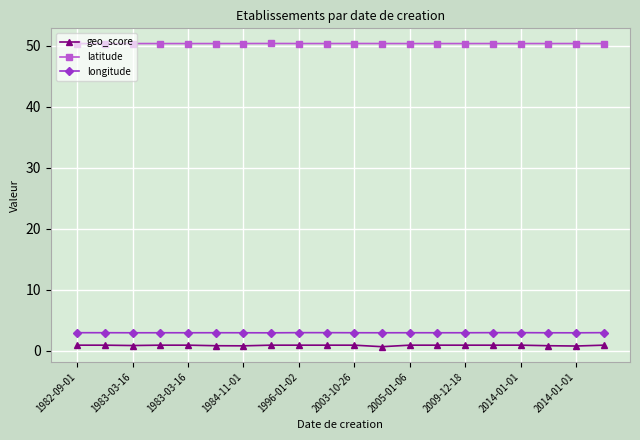

What is the value of the latitude point at the 5th from the left?

50.3